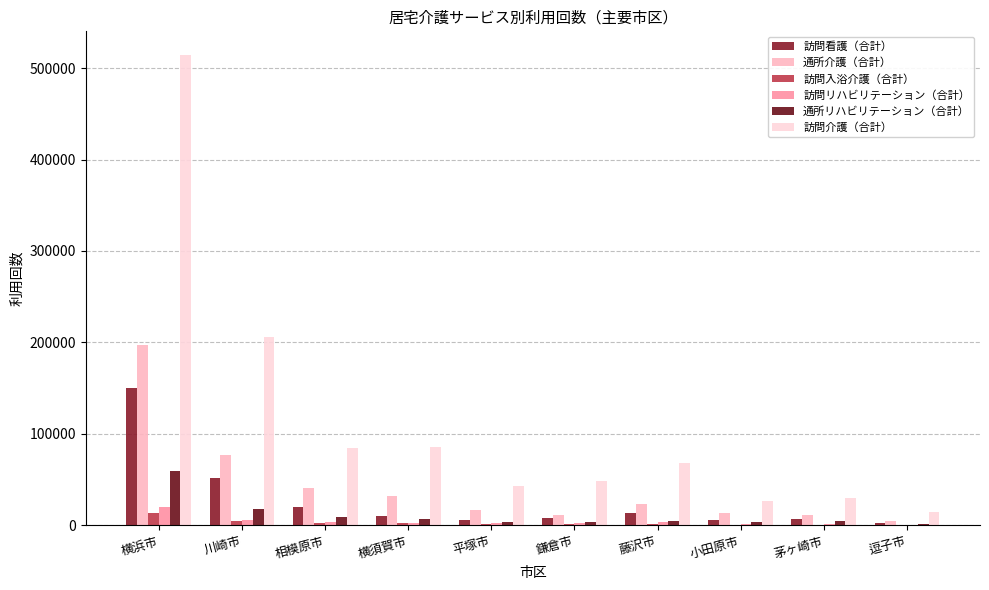

Are the bars horizontal?

No